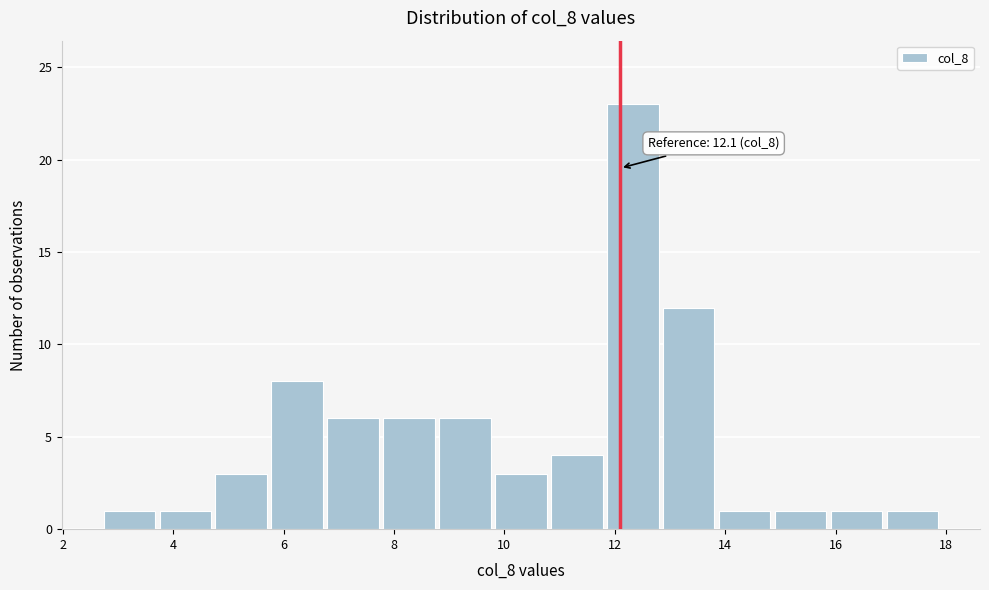

Over which range of the x-axis is the bar tallest?

11.8 to 12.8